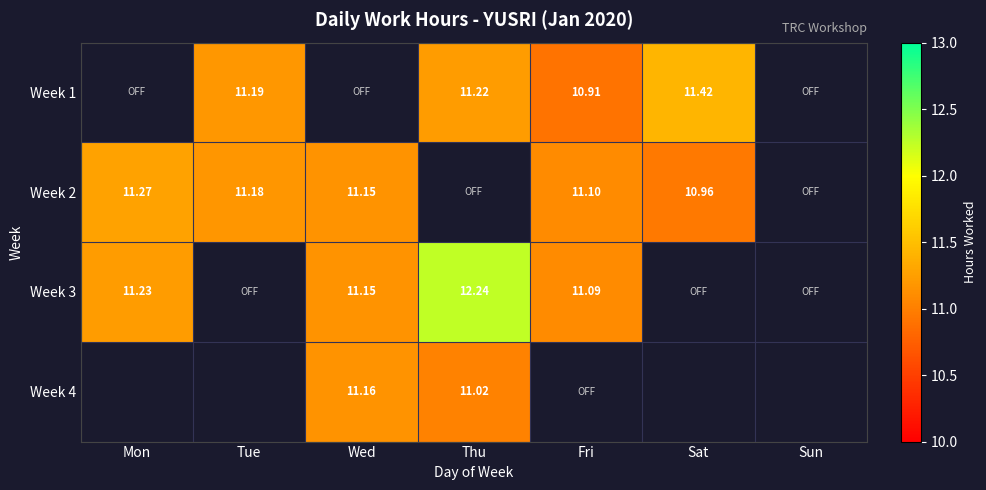

Is the value of Week 4 at Wed greater than the value of Week 2 at Fri?

Yes